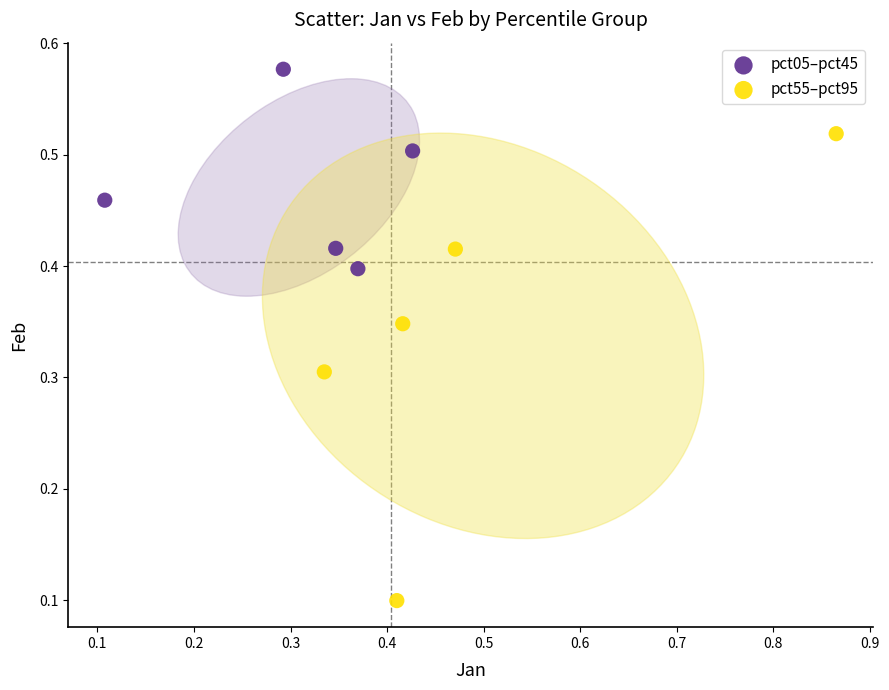

Which series has the largest Y range (max minus min)?

pct55–pct95